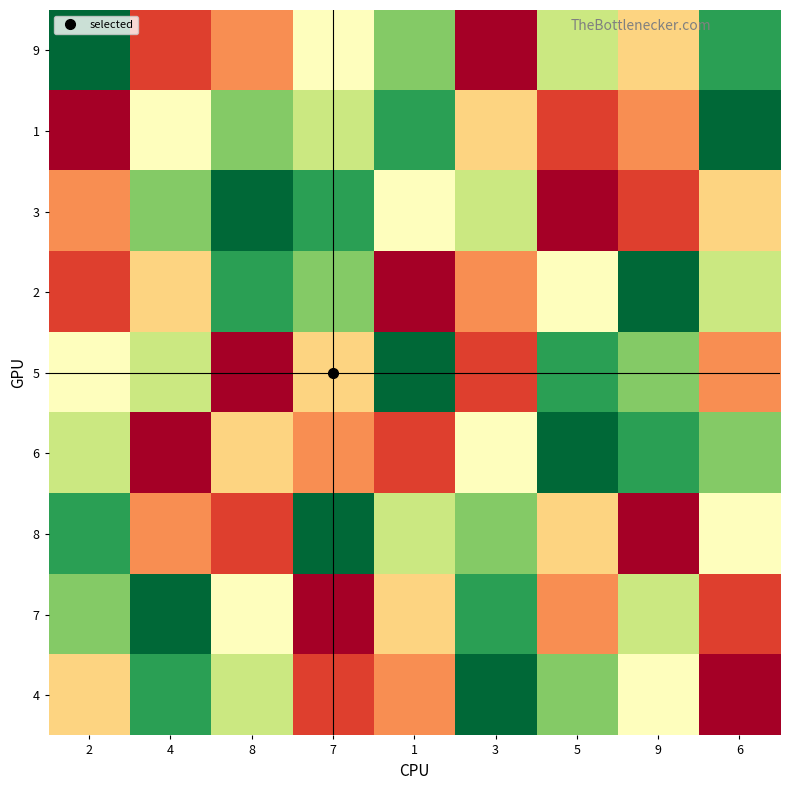

Which series has the largest total across all categories?

9